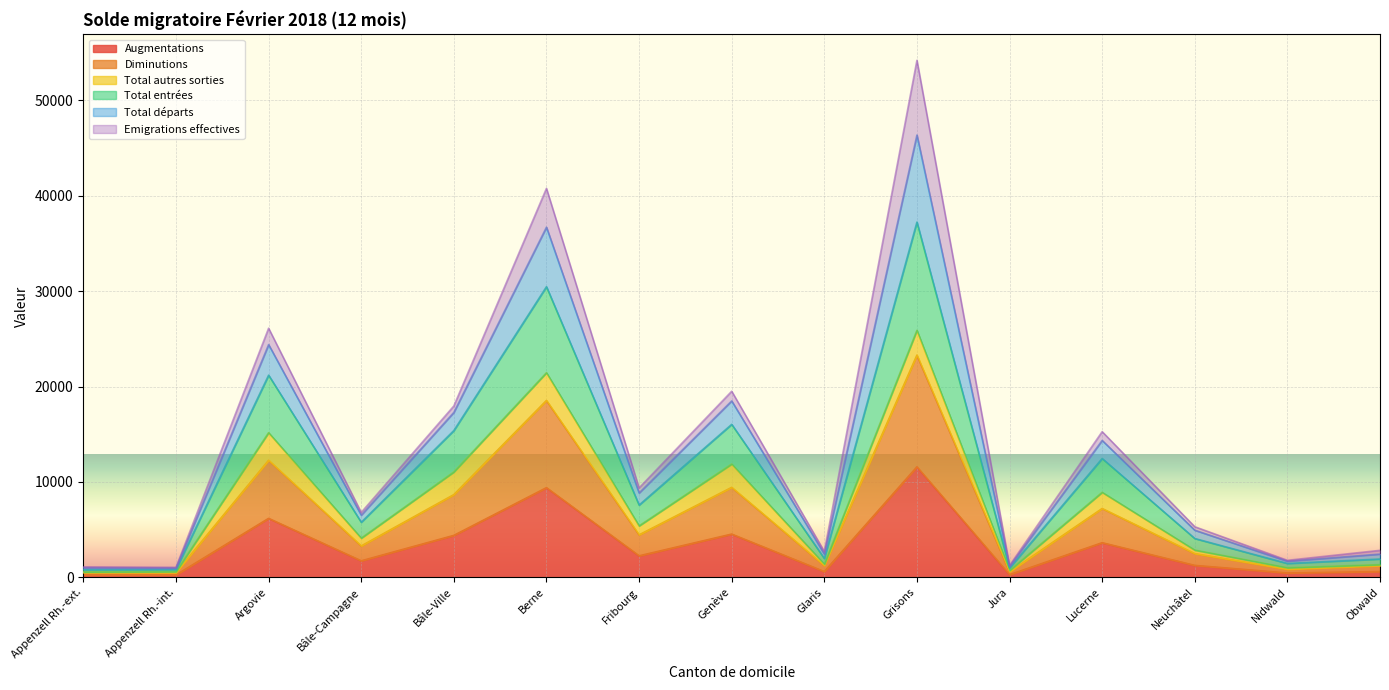

Which category has the highest value across all series?

Grisons